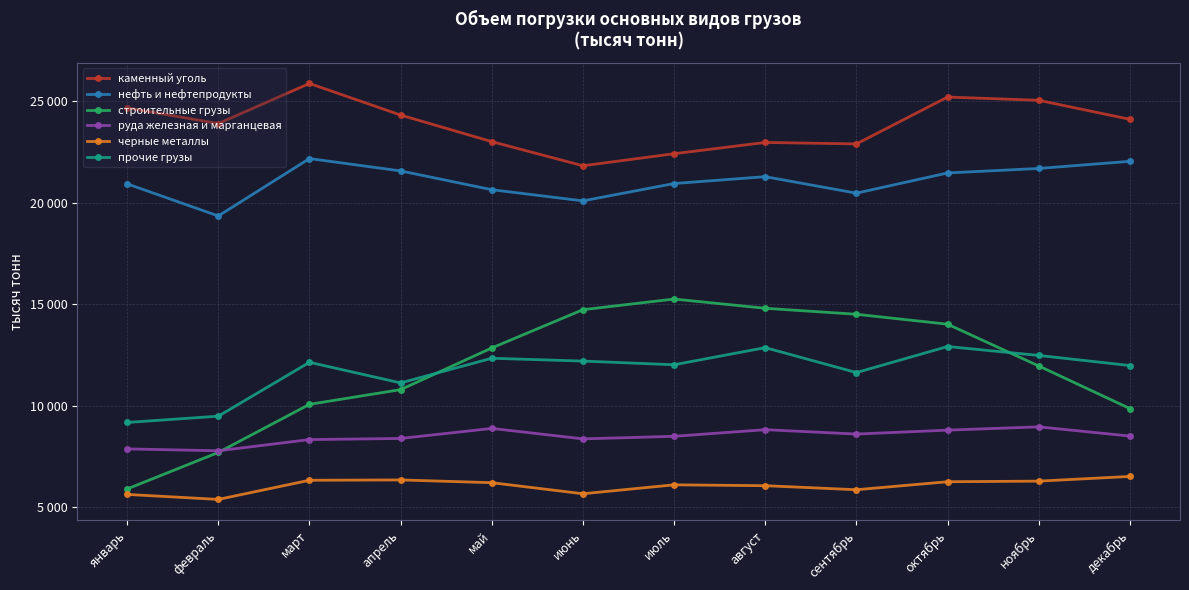

How many series are shown in this chart?

6